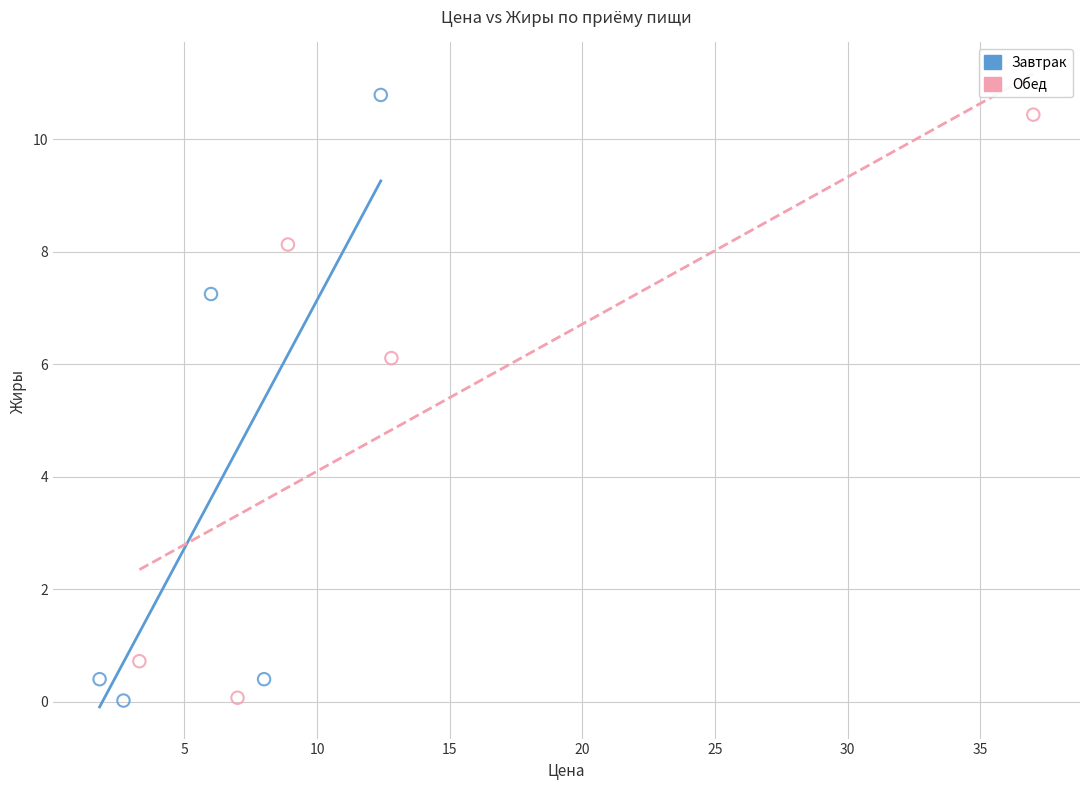

What are all the series names shown in the legend?

Завтрак, Обед